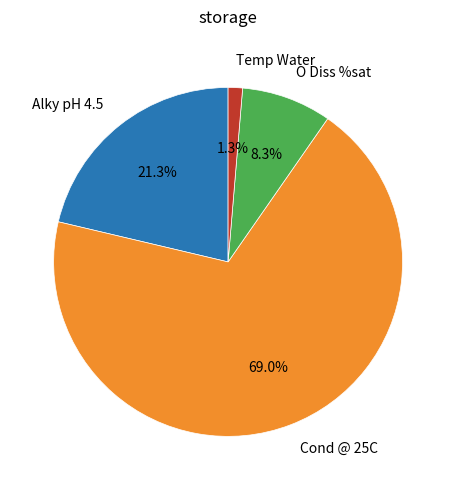

What percentage is NOT represented by Alky pH 4.5?

78.7%